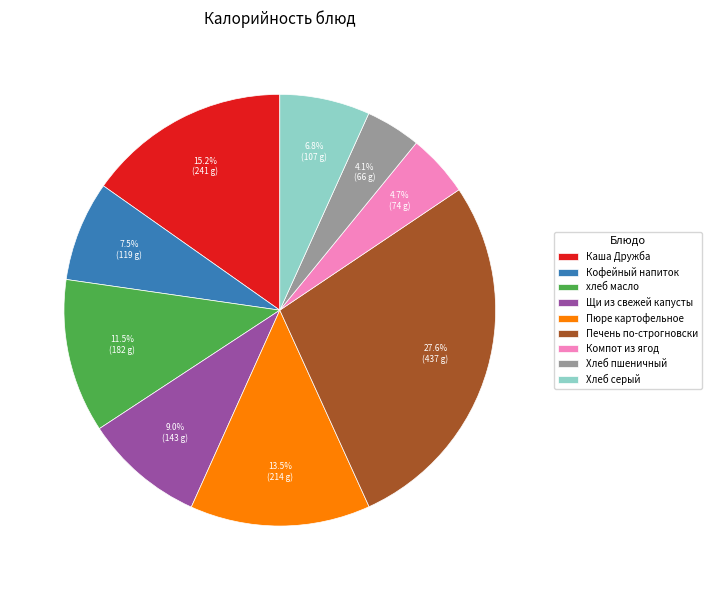

Which slice is the smallest?

Хлеб пшеничный